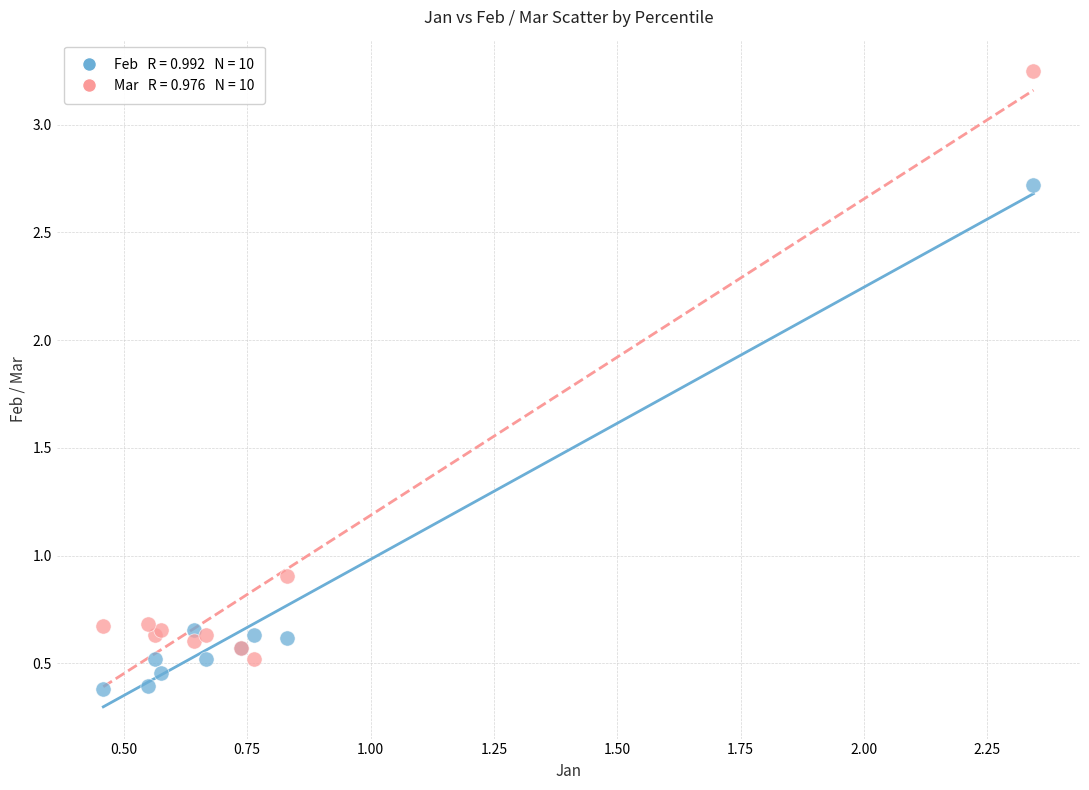

Across all series, what Y value is closest to 1?

0.9